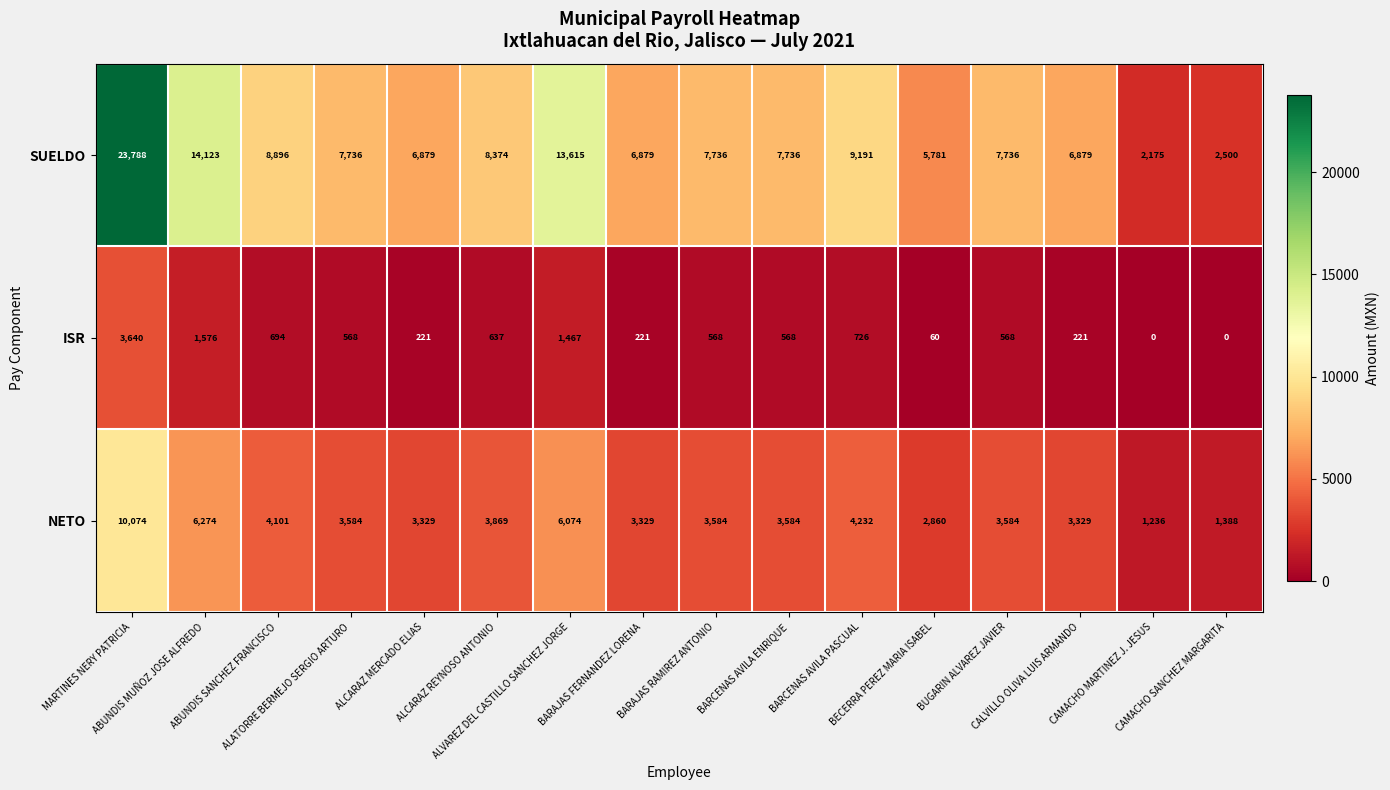

Which series has the largest range (max minus min)?

SUELDO